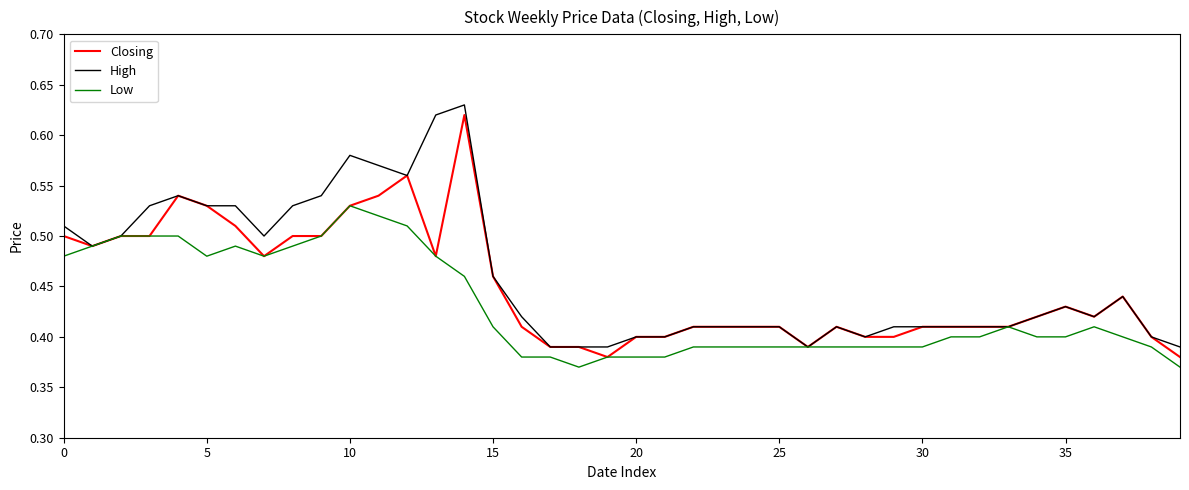

Rank the series by their maximum value, from highest to lowest.

High, Closing, Low